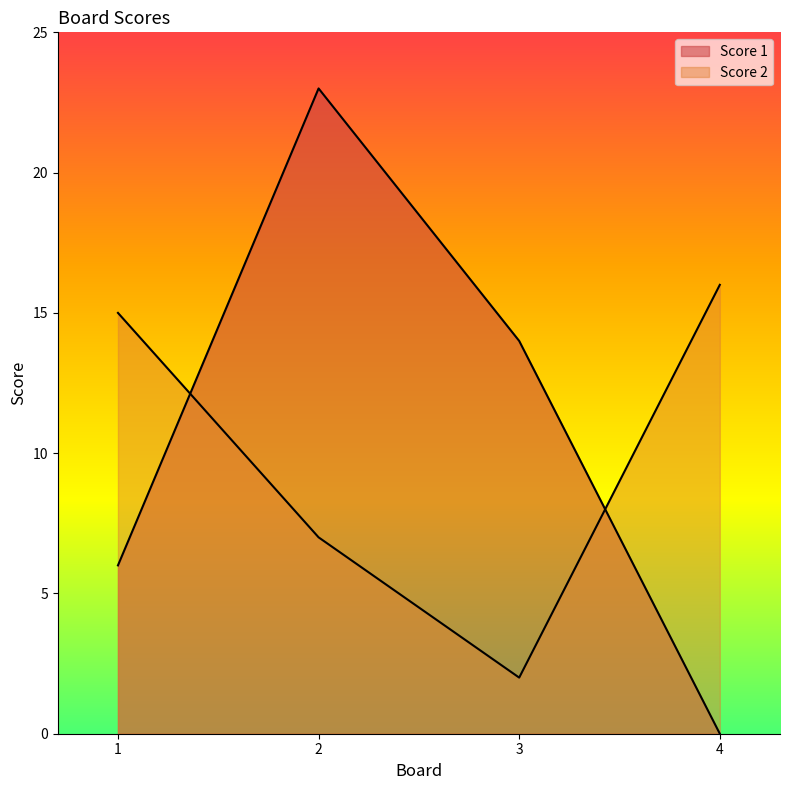

Rank the series by their average value, from highest to lowest.

Score 1, Score 2